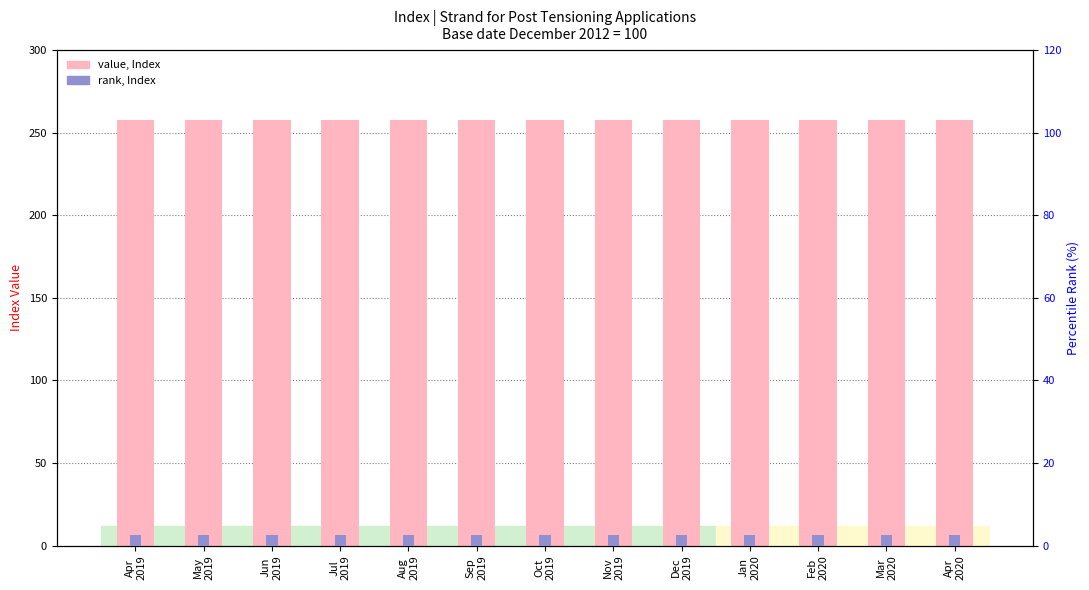

What position from the left is Sep
2019?

6